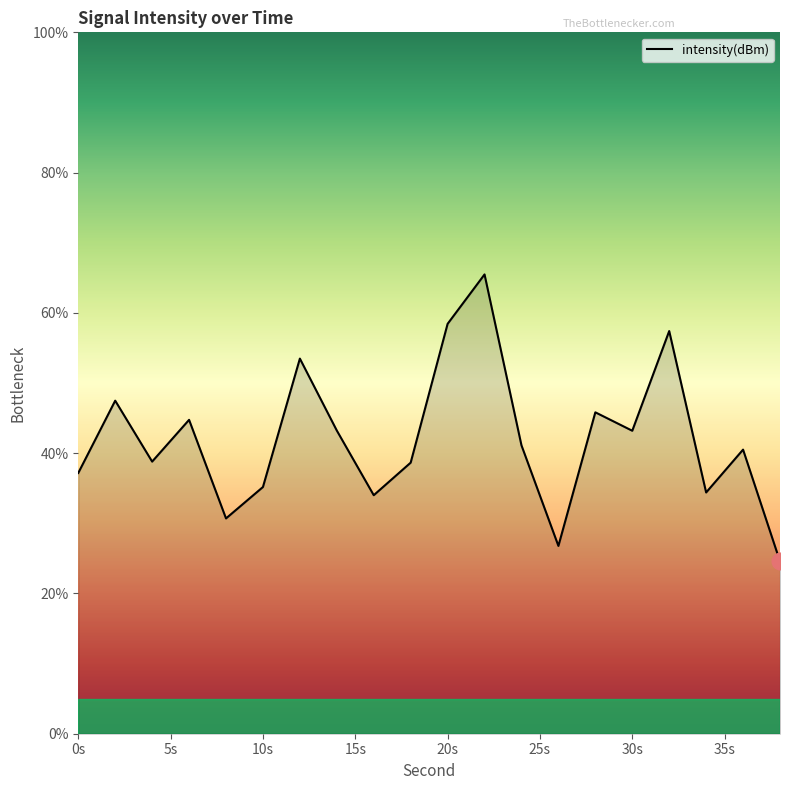

What is the smallest value displayed?

24.6